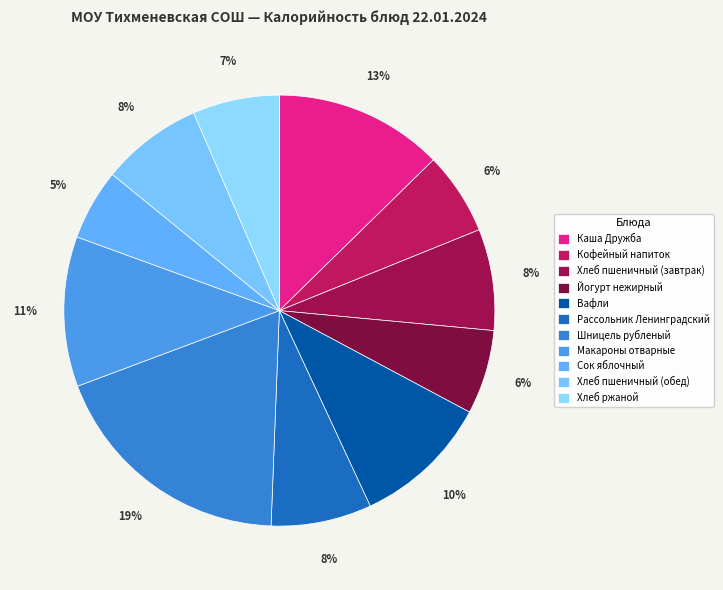

Which has a higher value, Каша Дружба or Кофейный напиток?

Каша Дружба